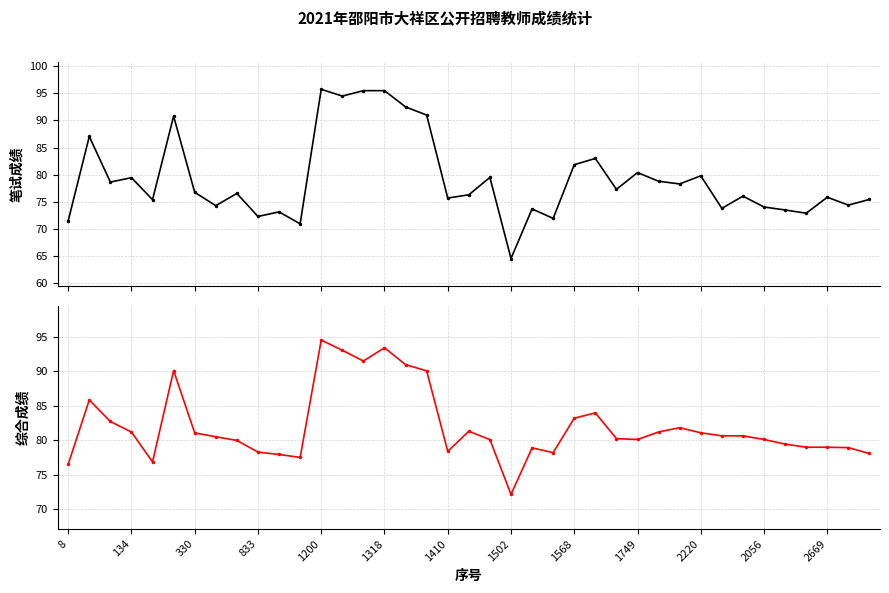

The value of 笔试成绩 at 2220 is 114.4. True or false?

False